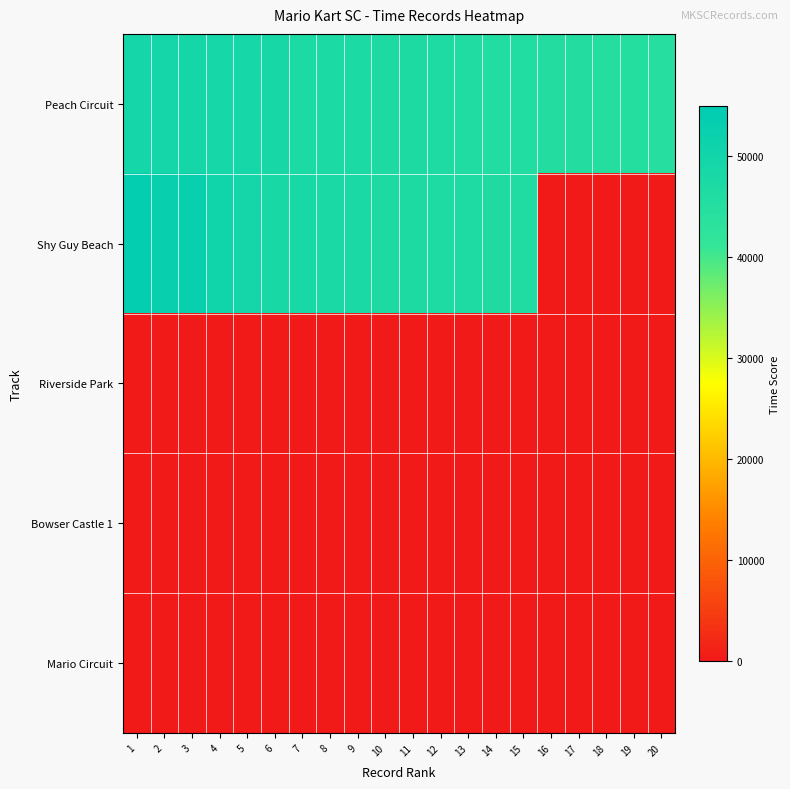

Which series has the largest total across all categories?

Peach Circuit